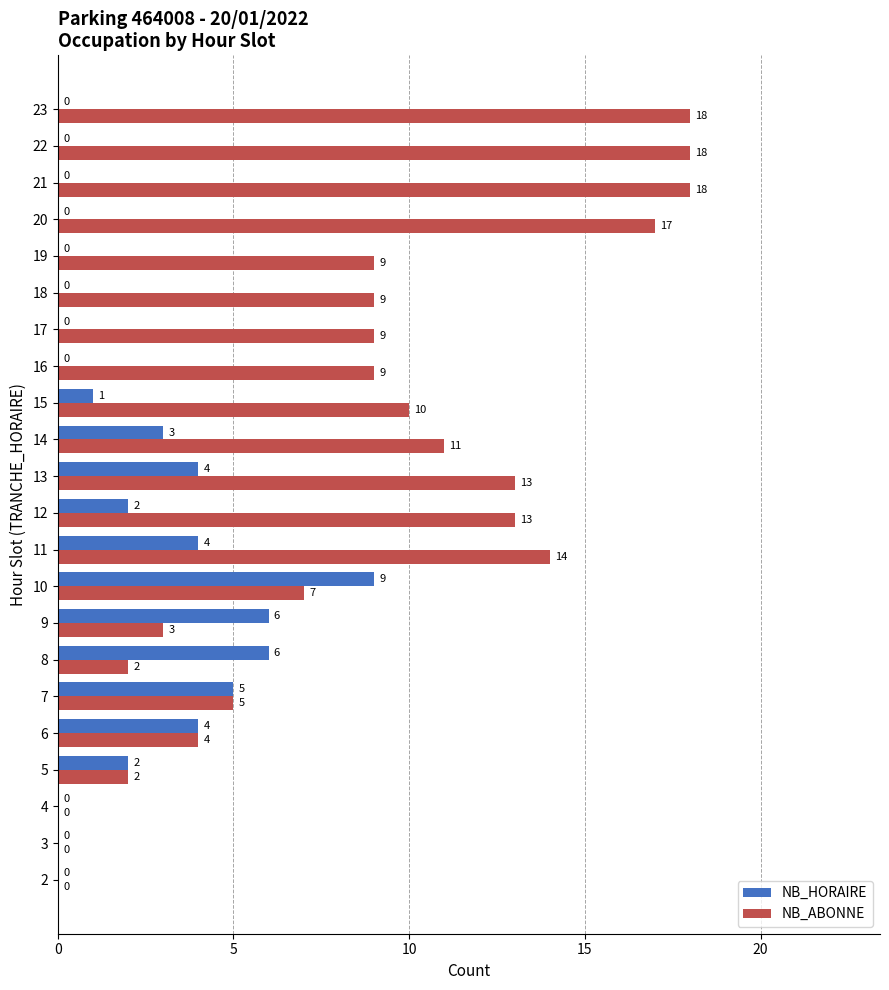

Between 6 and 19, which series saw the biggest shift?

NB_ABONNE